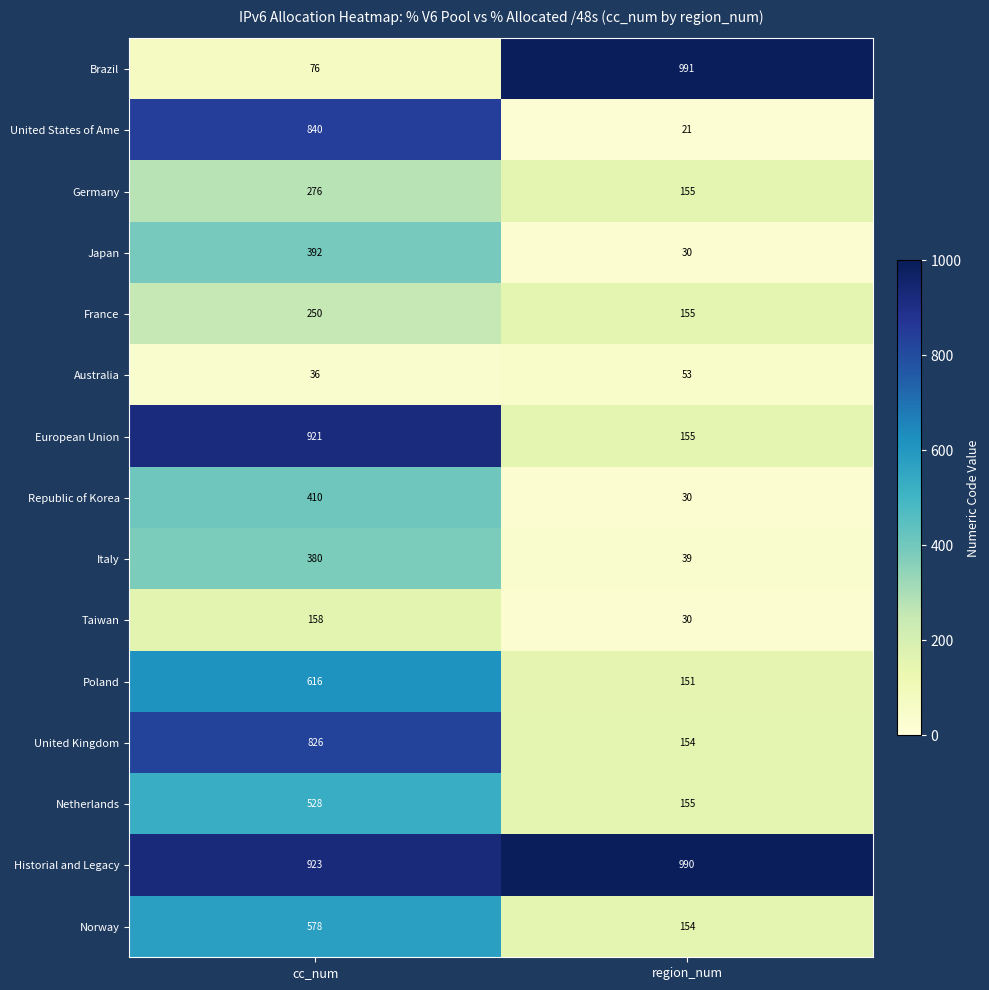

Which series has the largest range (max minus min)?

Brazil